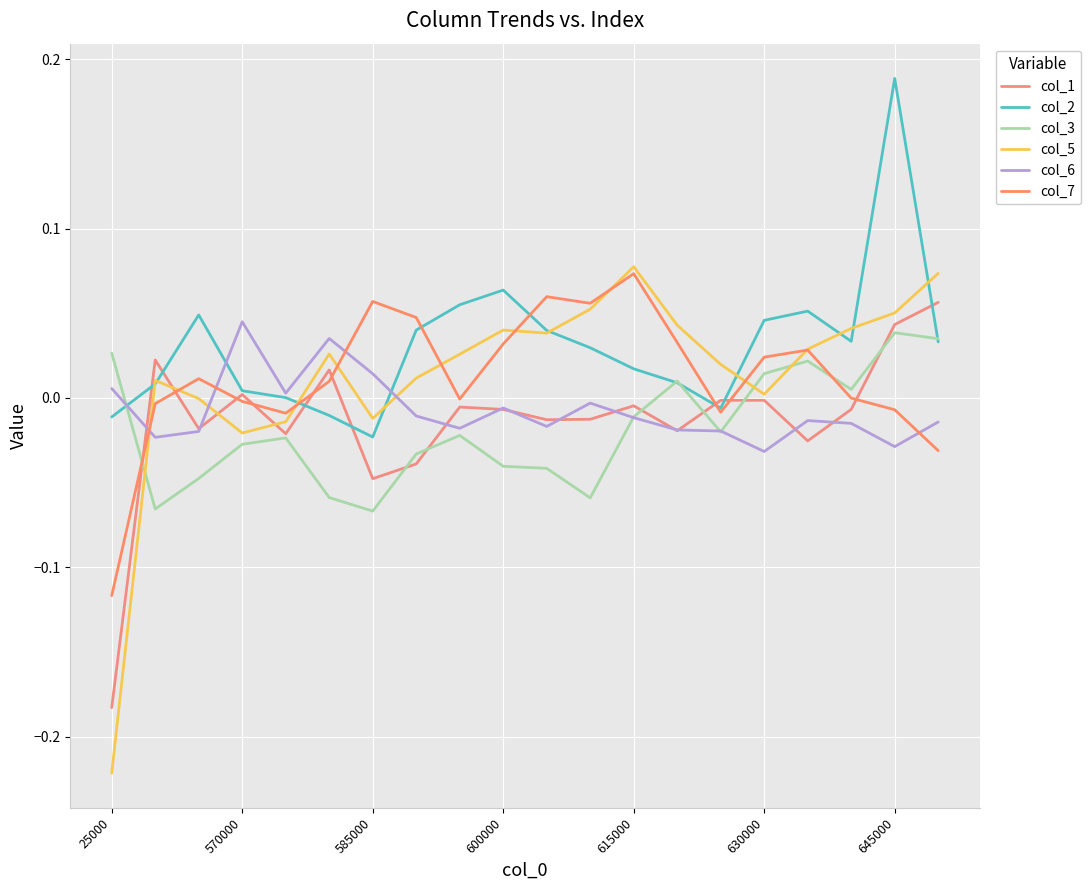

Between which two adjacent categories do col_1 and col_6 first intersect?

25000 and 570000